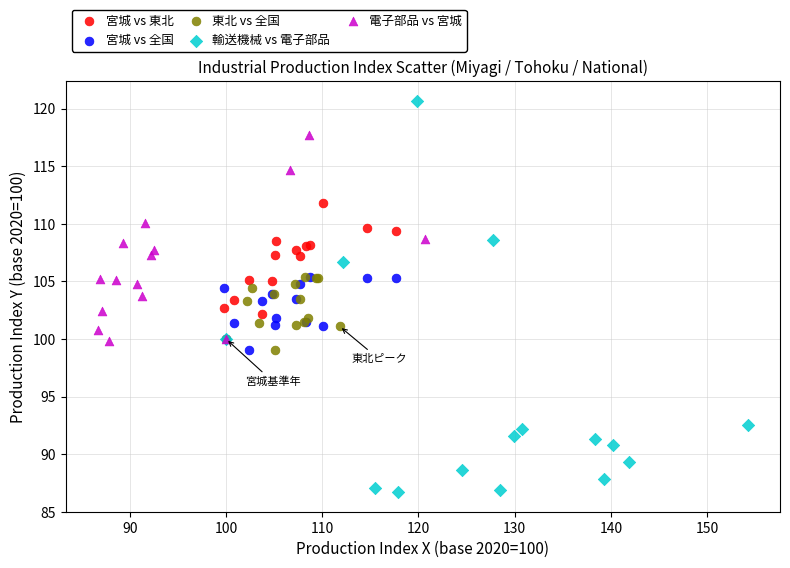

Which series contains the lowest Y value?

輸送機械 vs 電子部品